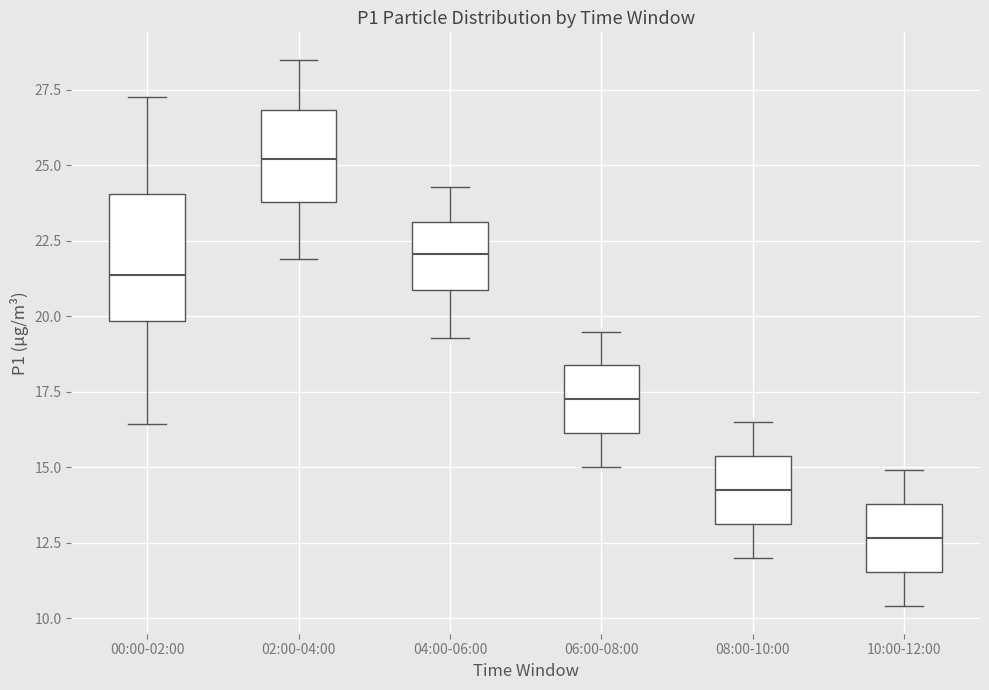

Which box is the tallest, from its lower edge to its upper edge?

00:00-02:00